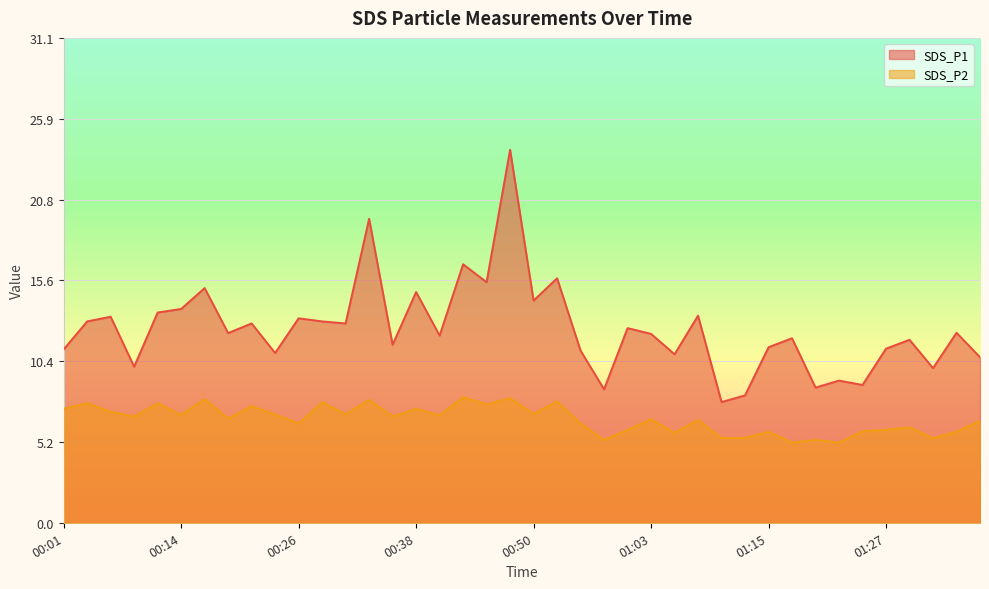

List the series in order of their overall mean, highest first.

SDS_P1, SDS_P2